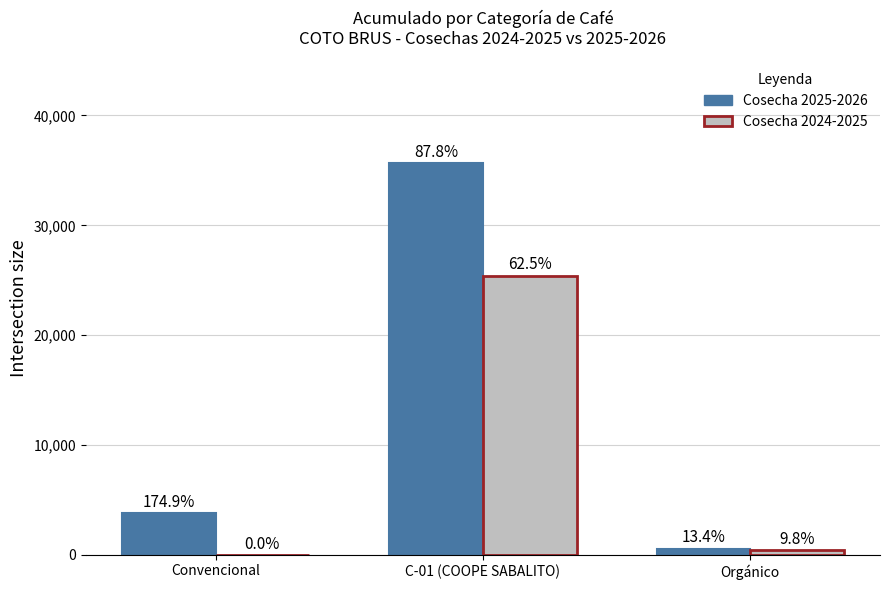

Which series has the largest total across all categories?

Cosecha 2025-2026